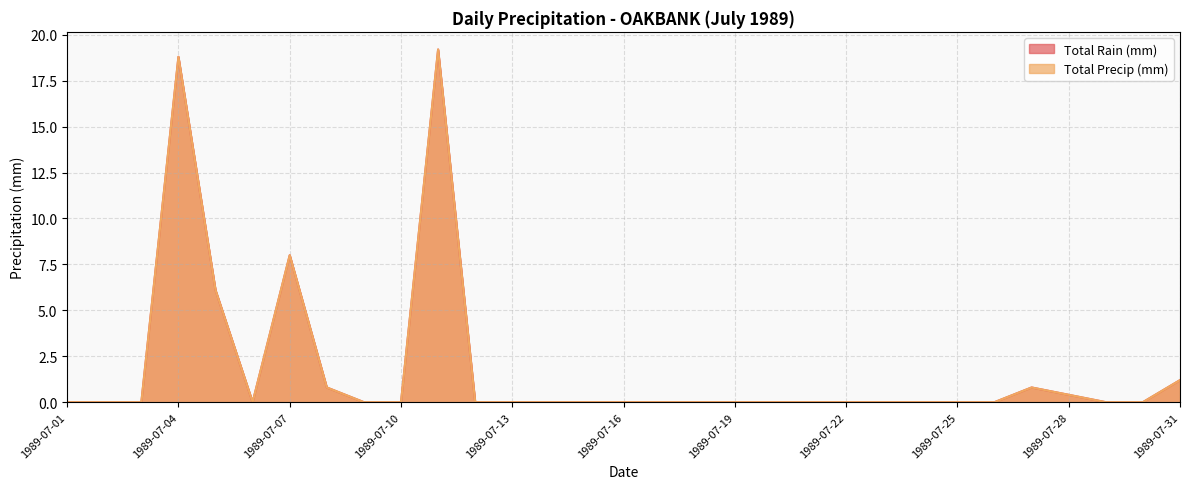

What is the approximate value of Total Precip (mm) at 1989-07-27?

0.8